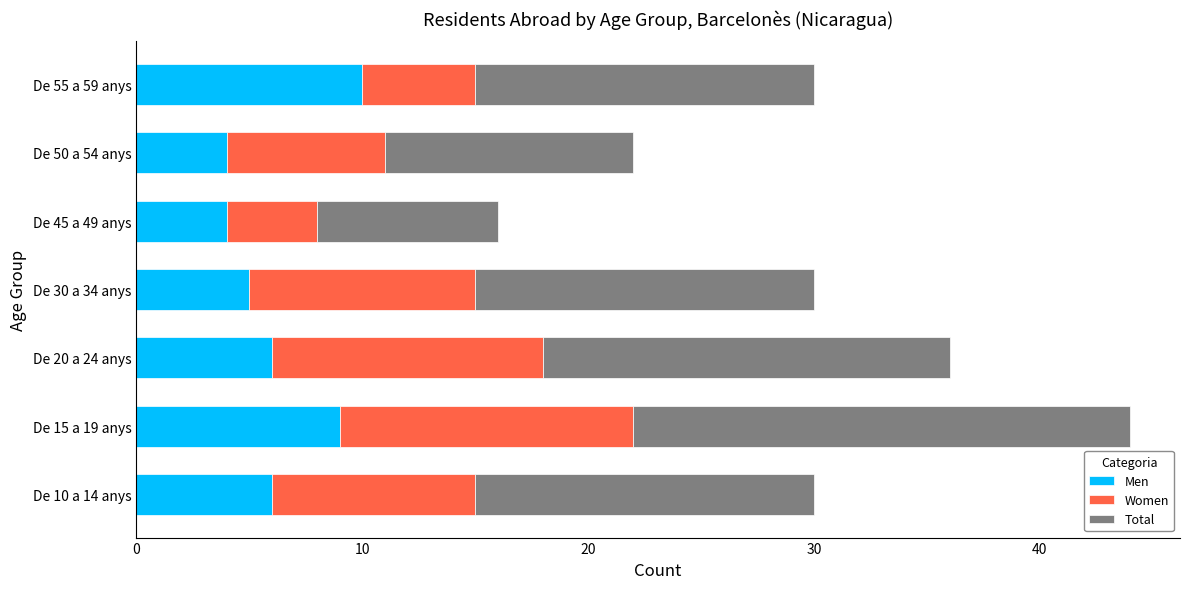

The value of Men at De 50 a 54 anys is 4. True or false?

True